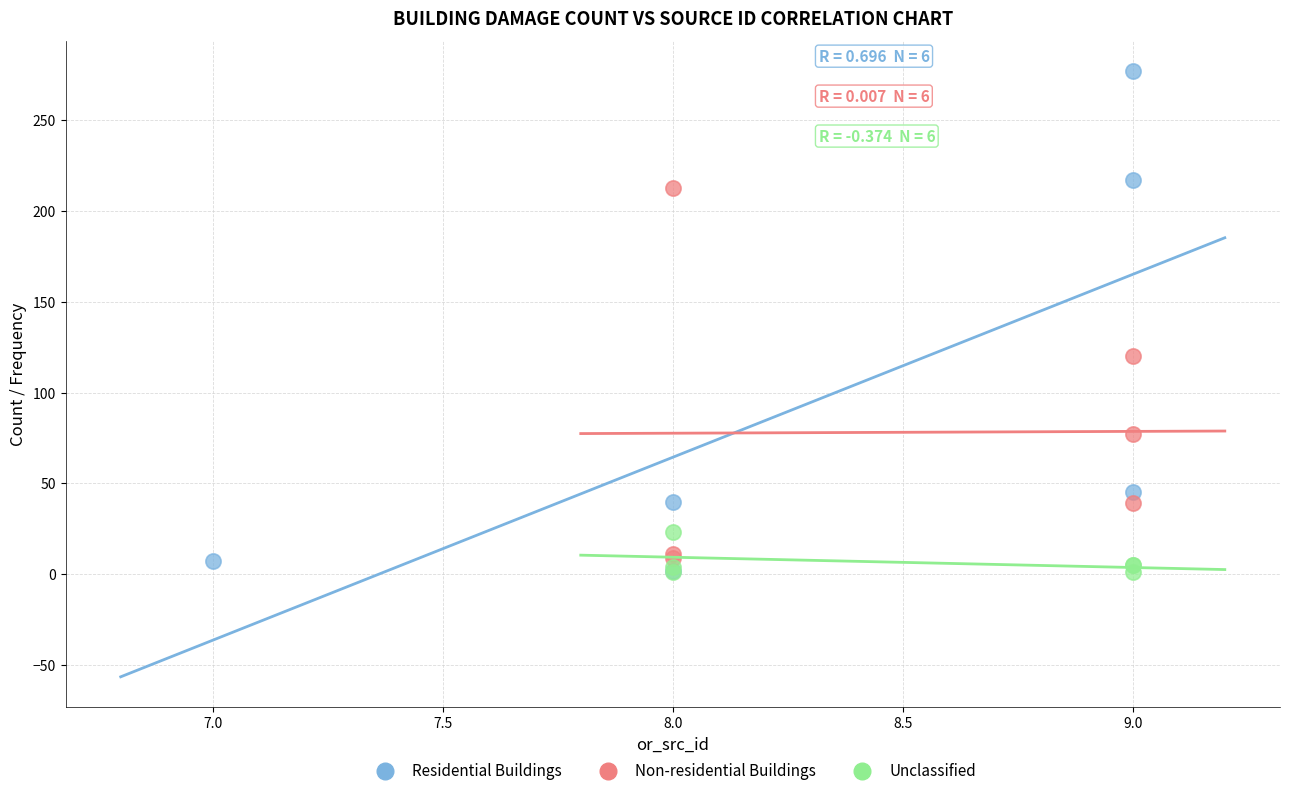

Which series has the largest Y range (max minus min)?

Residential Buildings